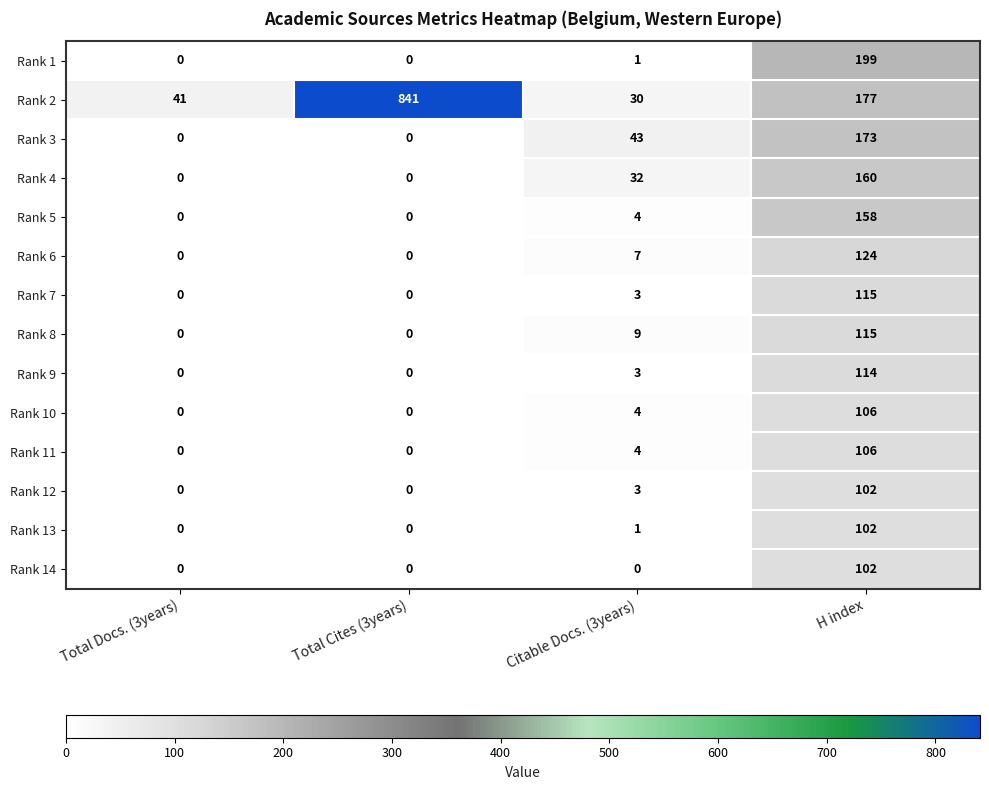

What is the spread (max minus min) of values at Citable Docs. (3years)?

43